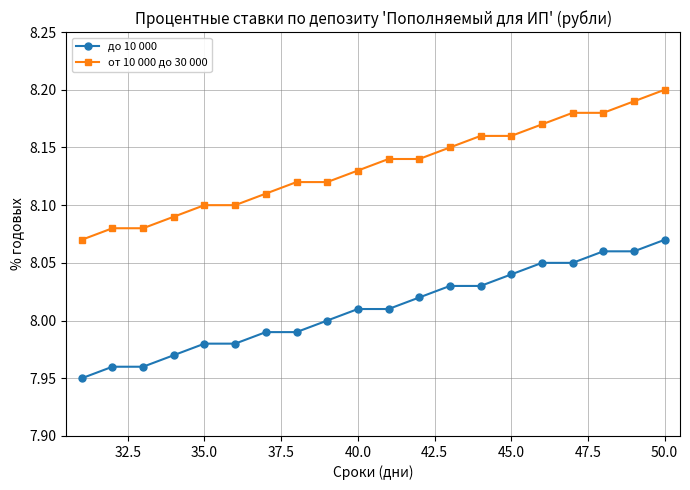

List the series in order of their peak value, highest first.

от 10 000 до 30 000, до 10 000